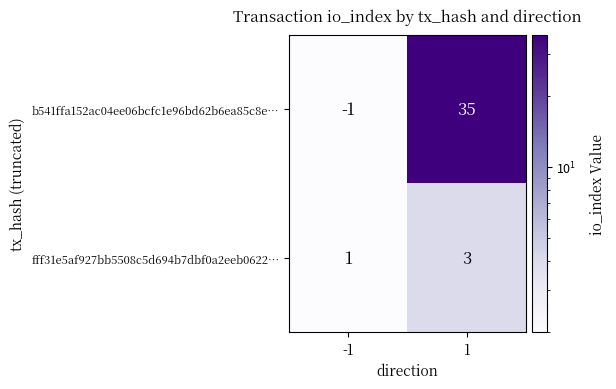

Is it true that fff31e5af927bb5508c5d694b7dbf0a2eeb0622… equals 1 at 1?

False